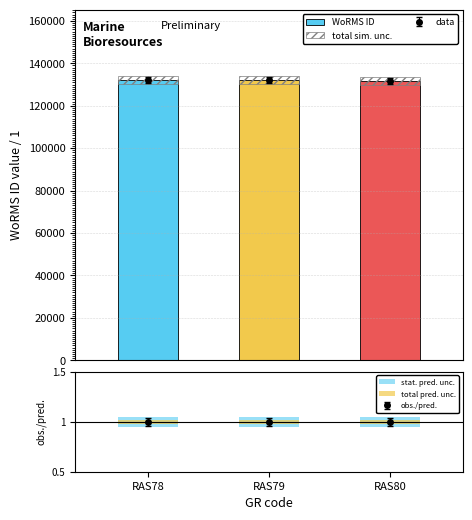

Which has a higher value, RAS79 or RAS78?

RAS79